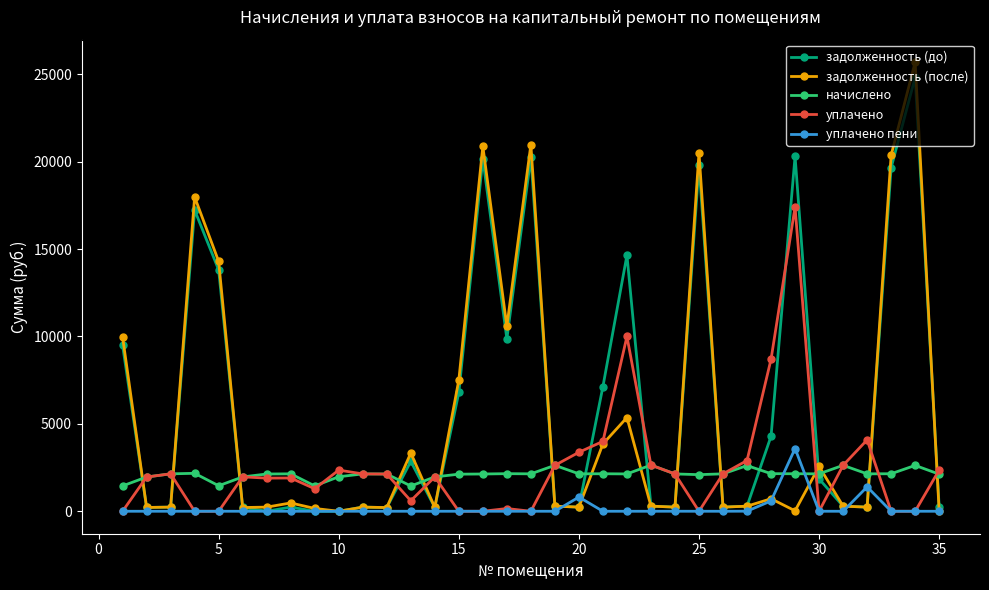

Which series has the widest spread of values?

задолженность (после)